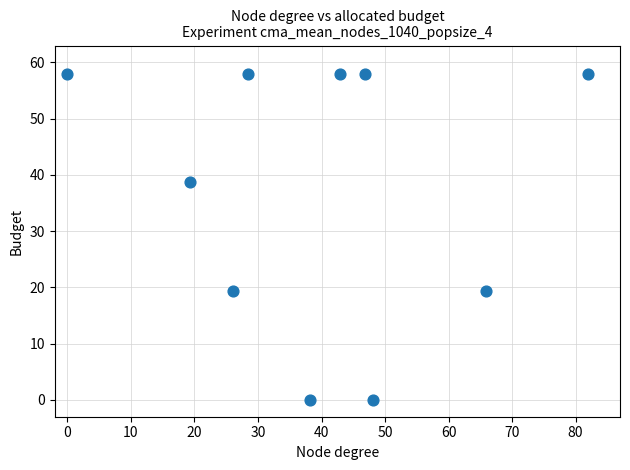

What is the range of Y values (max minus min)?

58.0